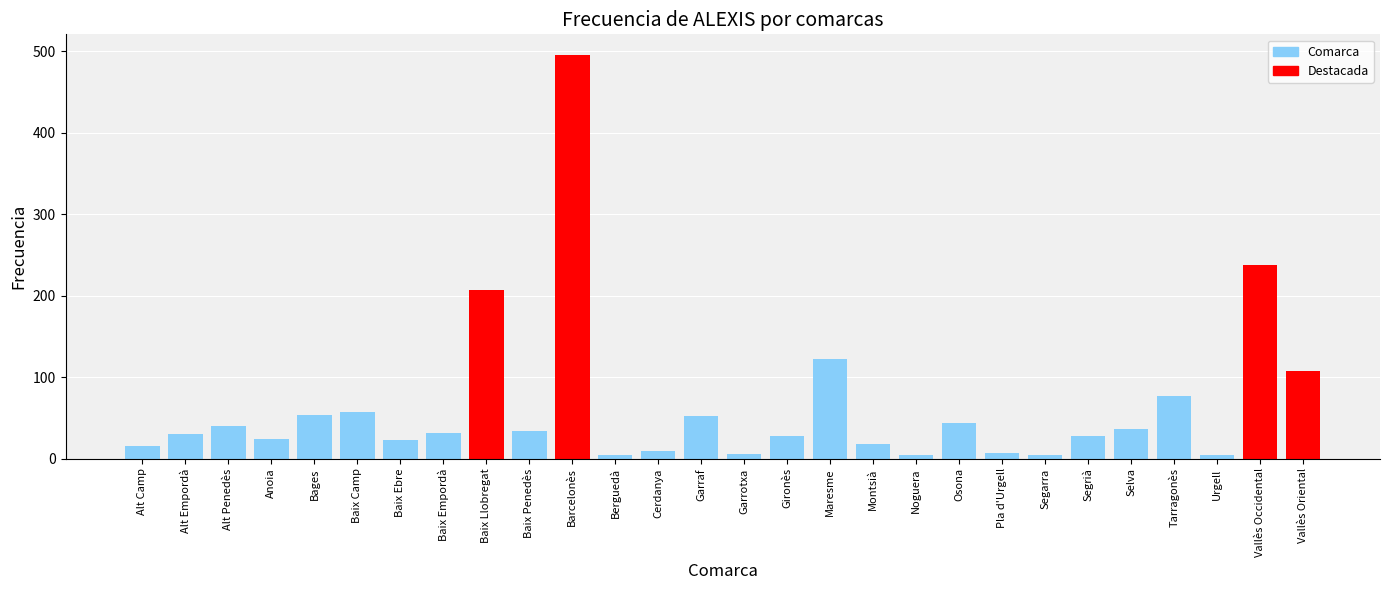

What is the greatest value displayed?

496